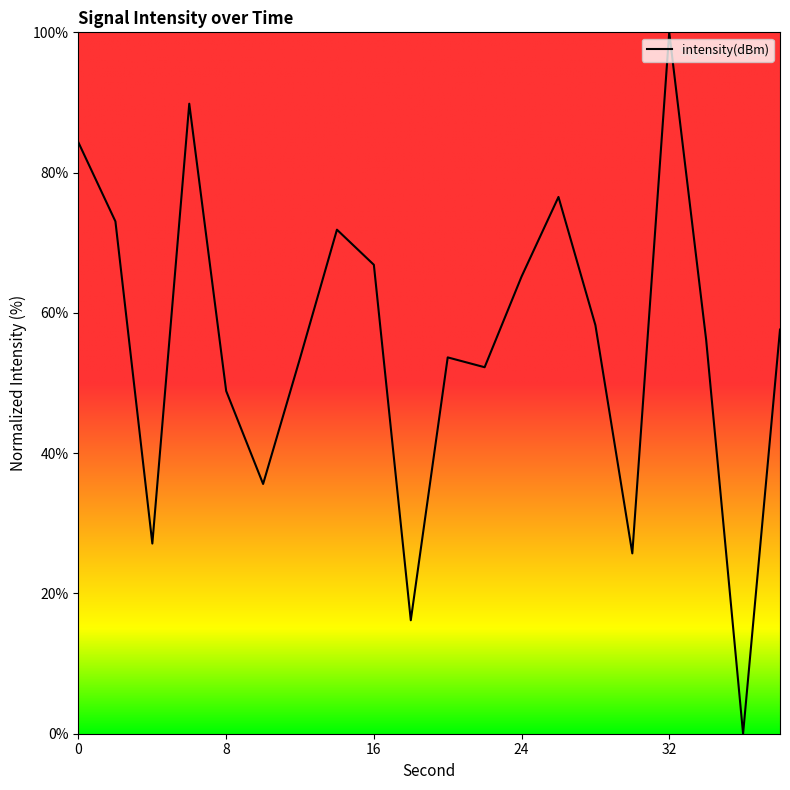

What is the maximum value shown in the chart?

100.0